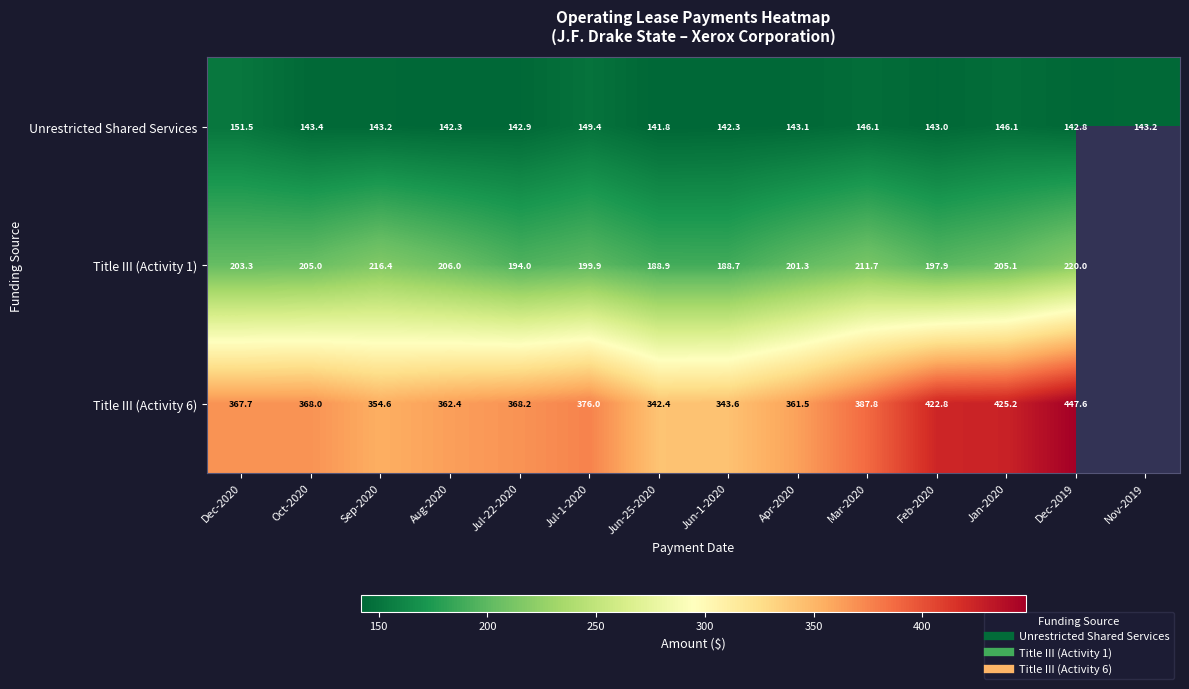

True or false: Unrestricted Shared Services has a value of 151.5 at Dec-2020.

True